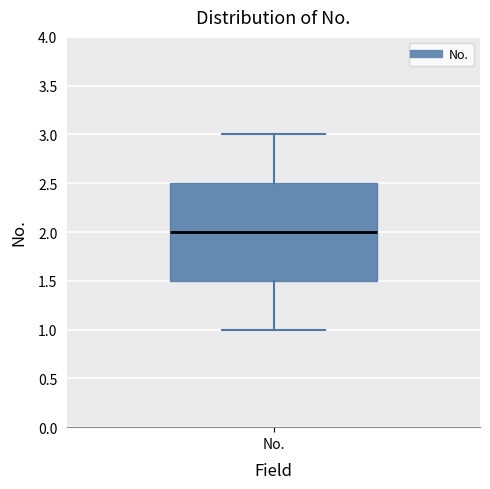

Transcribe this box plot: give where the median line is, the range the box spans, and where the two whiskers end, as read against the y-axis. The values are not printed on the chart, so give them approximately, as read against the axis.

median 2.0, box 1.5 to 2.5, whiskers 1.0 to 3.0